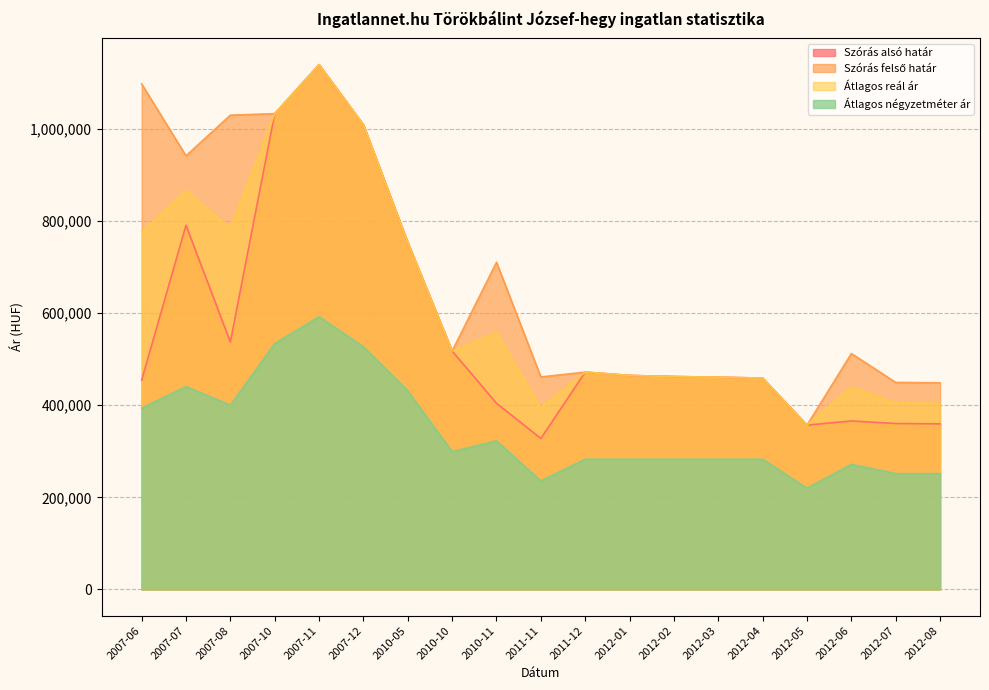

Where is the first local maximum for Szórás alsó határ?

2007-07